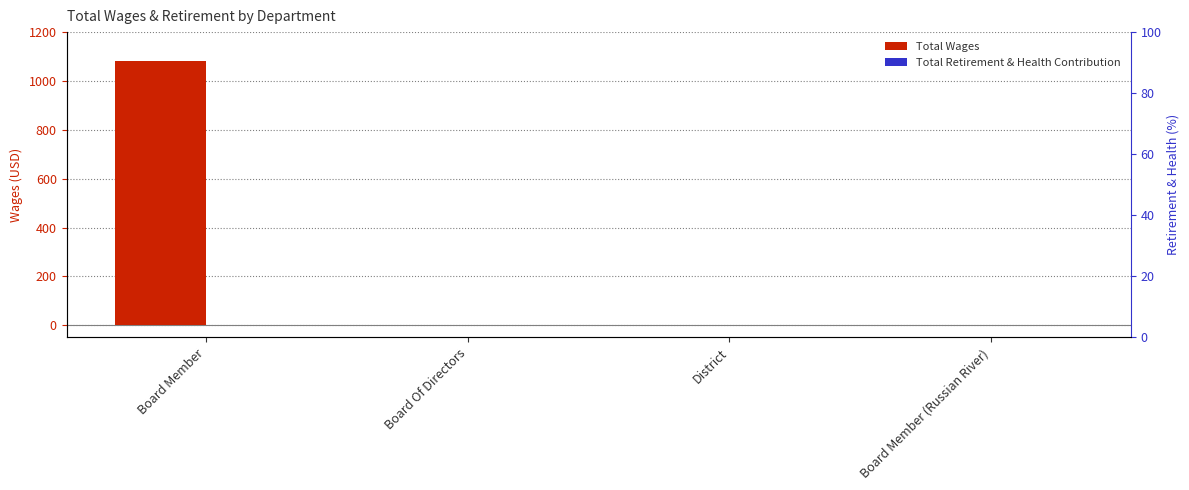

What position from the left is Board Of Directors?

2